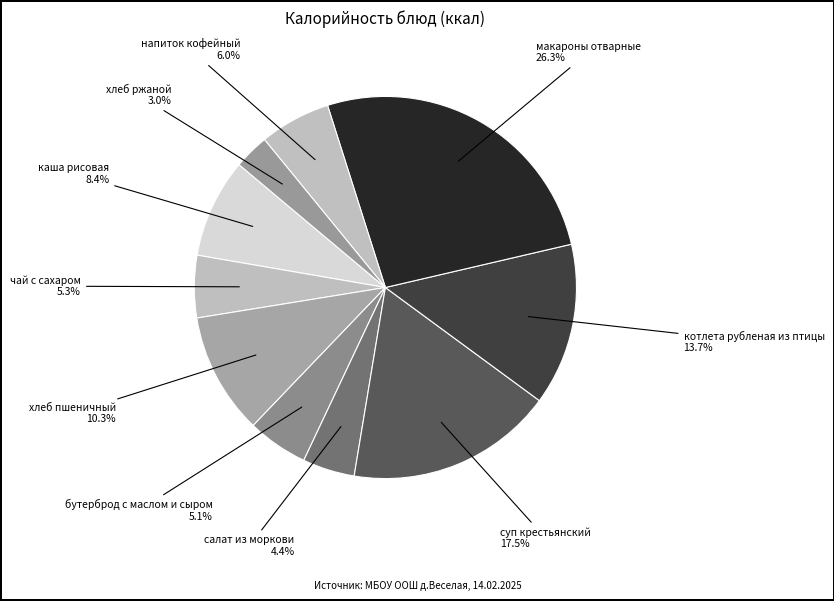

How many segments does this pie chart have?

10